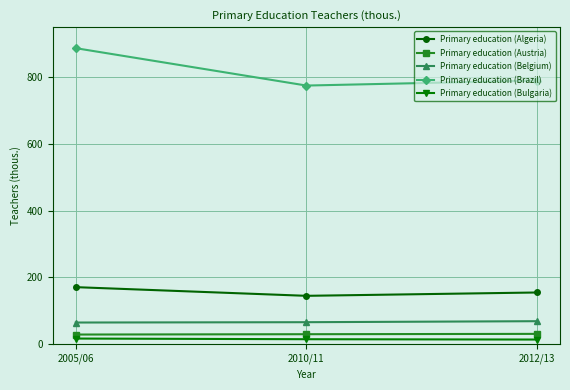

List the series in order of their peak value, highest first.

Primary education (Brazil), Primary education (Algeria), Primary education (Belgium), Primary education (Austria), Primary education (Bulgaria)